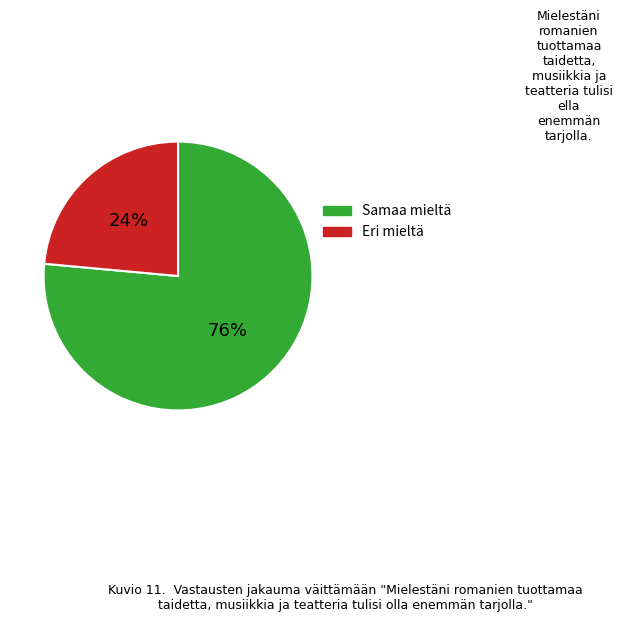

What is the ratio of the value at Eri mieltä to the value at Samaa mieltä?

0.3